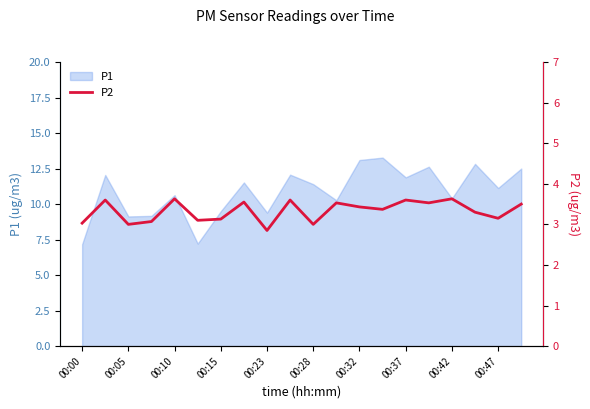

True or false: P1 has a value of 13.9 at 00:42.

False